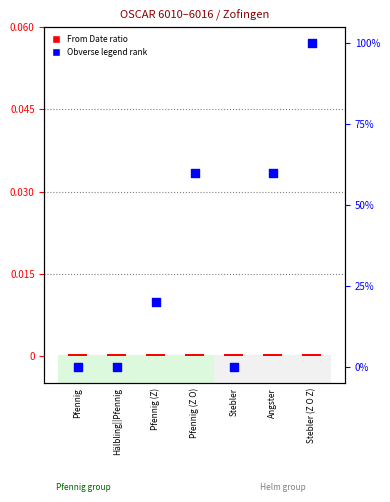

What are all the series names shown in the legend?

From Date ratio, Obverse legend rank